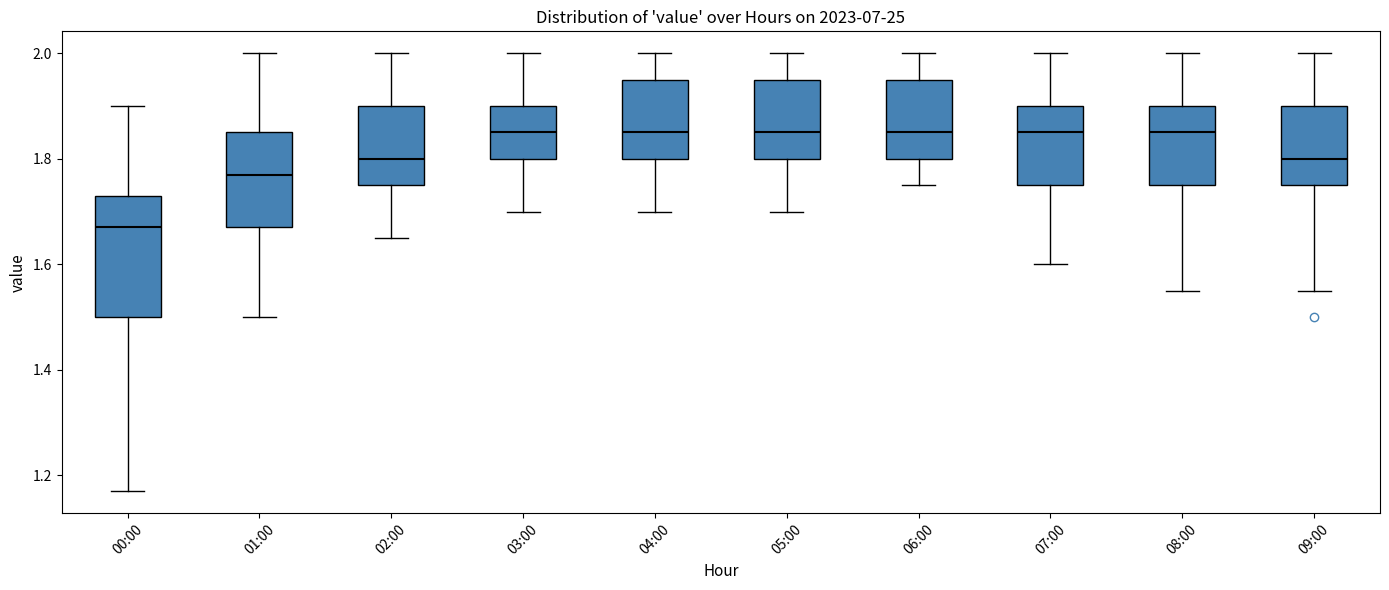

Where is the lower edge of the box for 00:00 on the y-axis? The values are not printed on the chart, so give them approximately, as read against the axis.

1.50